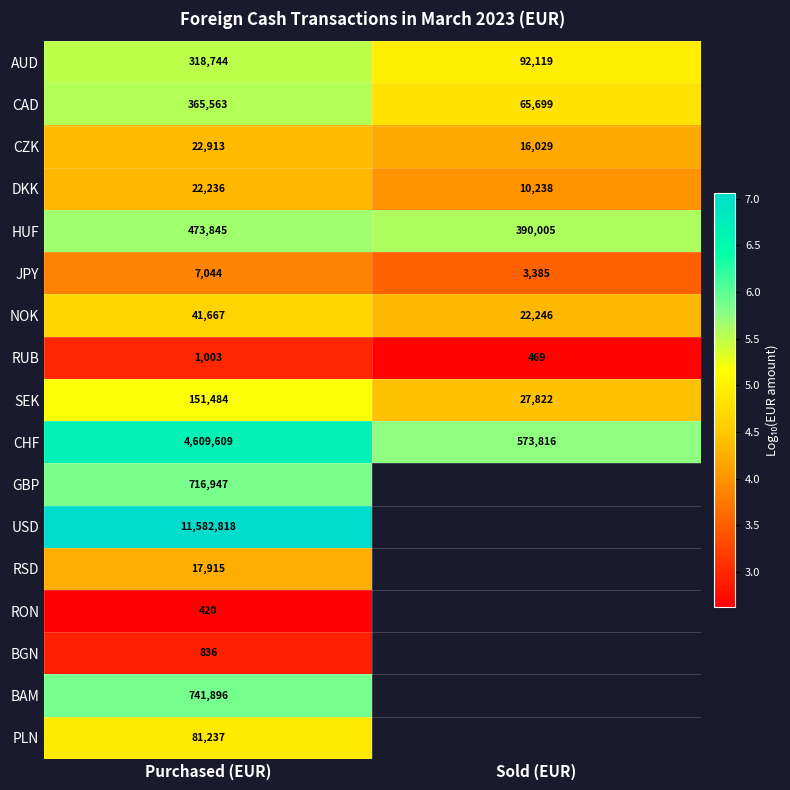

What is the greatest value displayed?

7.1